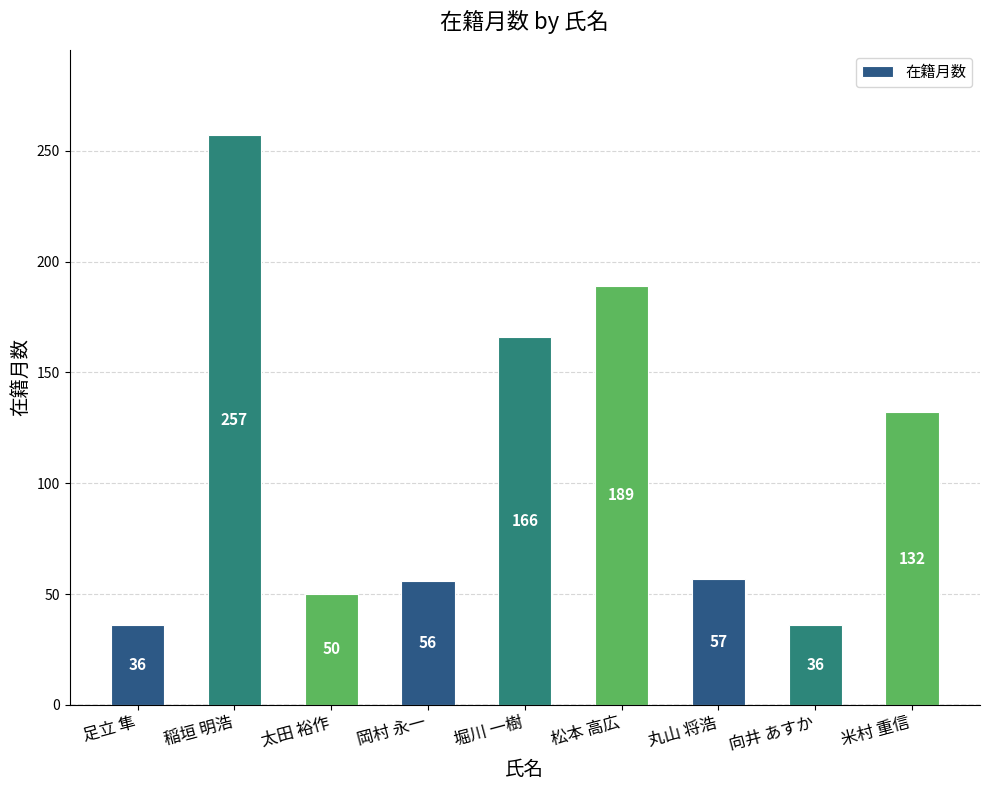

Where does the data first go above 57?

稲垣 明浩